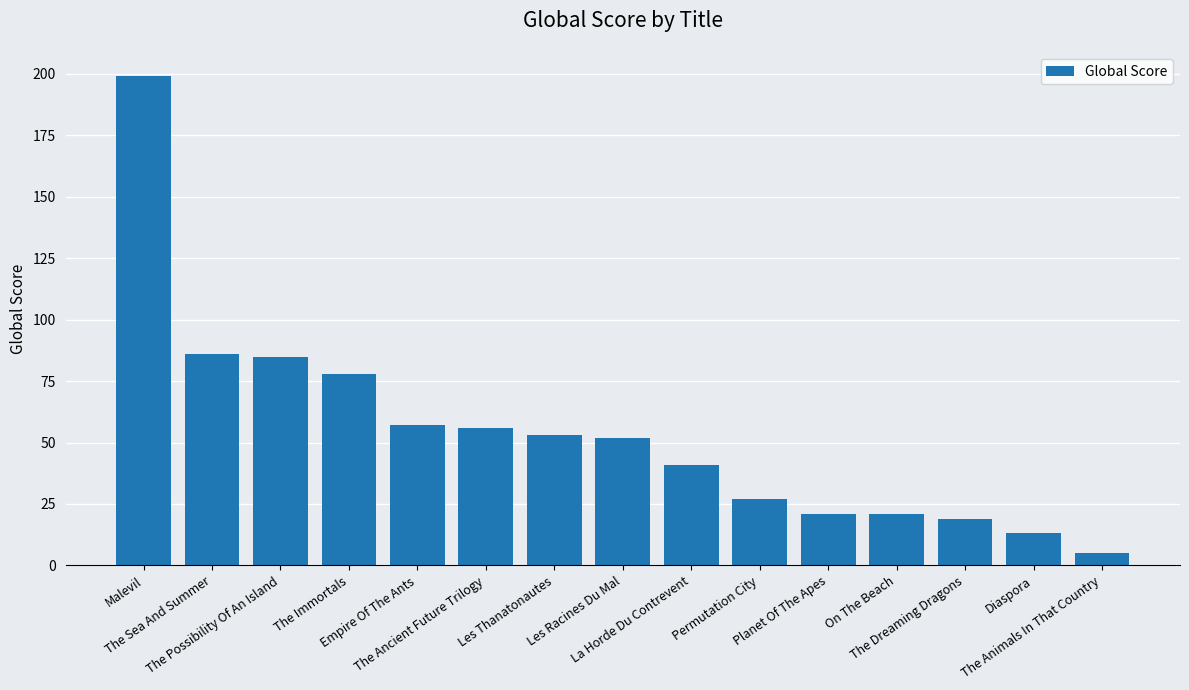

Approximately how many times larger is the value at The Immortals compared to The Possibility Of An Island?

0.9